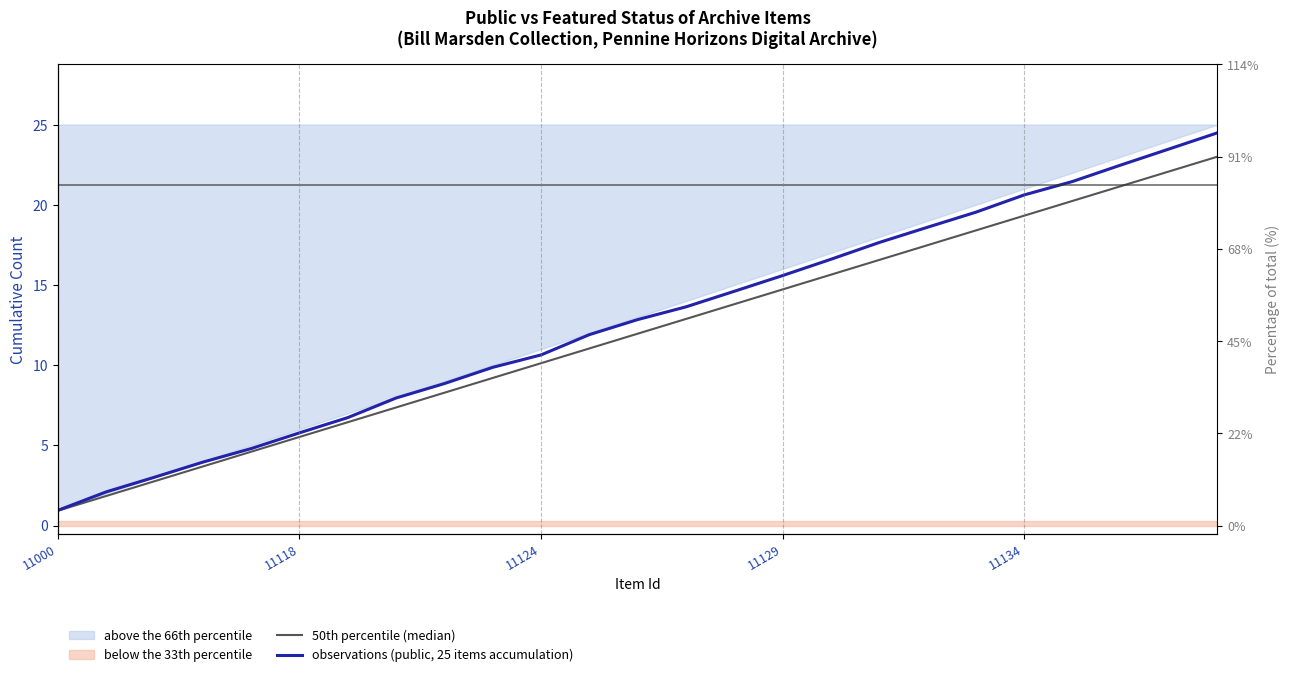

Read the 50th percentile (median) value at 14.

13.8